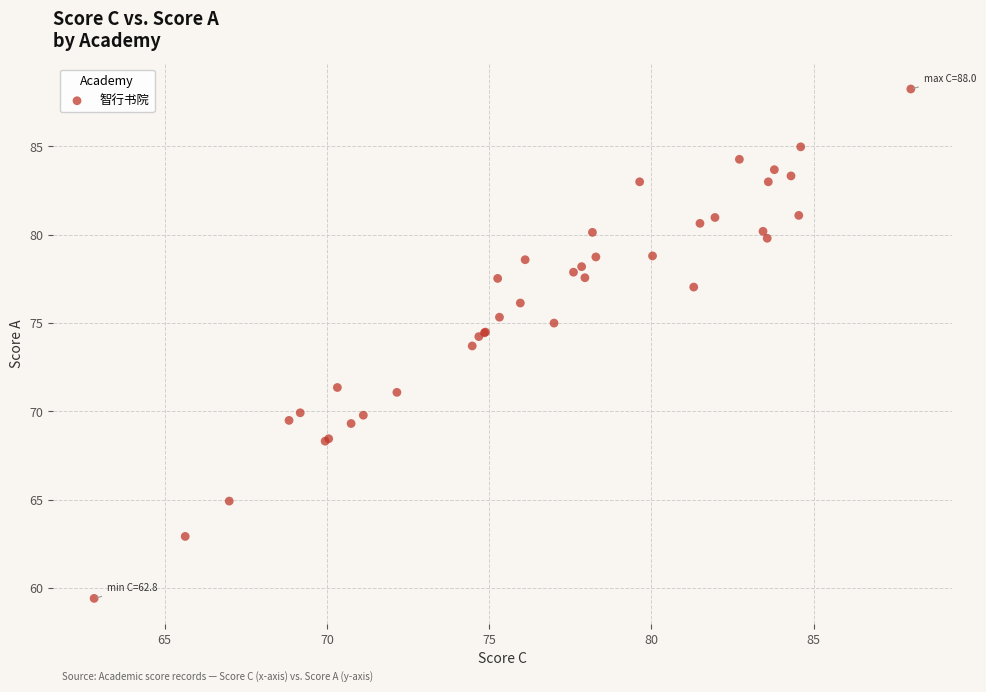

What Y value in the scatter plot is closest to 73?

73.7